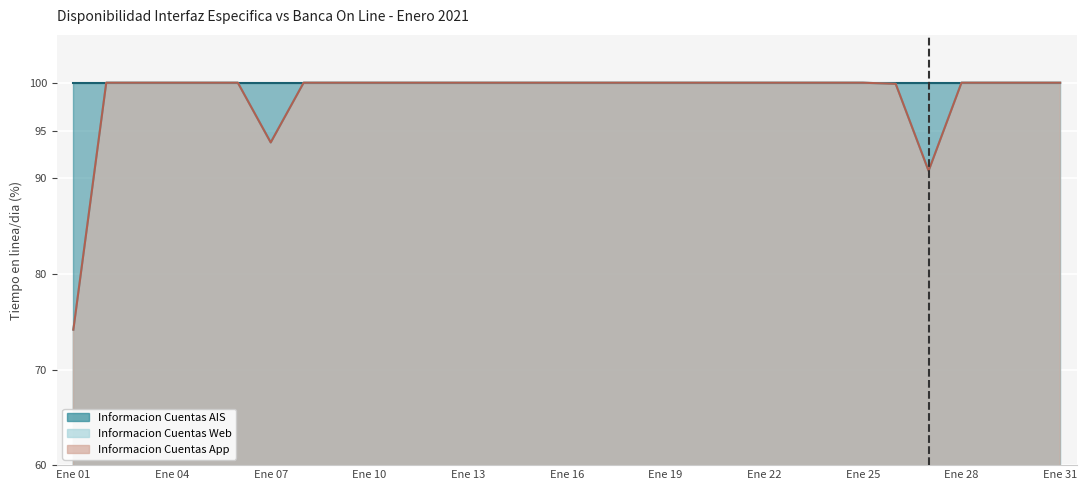

Is the value of Informacion Cuentas Web at 13 greater than the value of Informacion Cuentas App at 03?

No